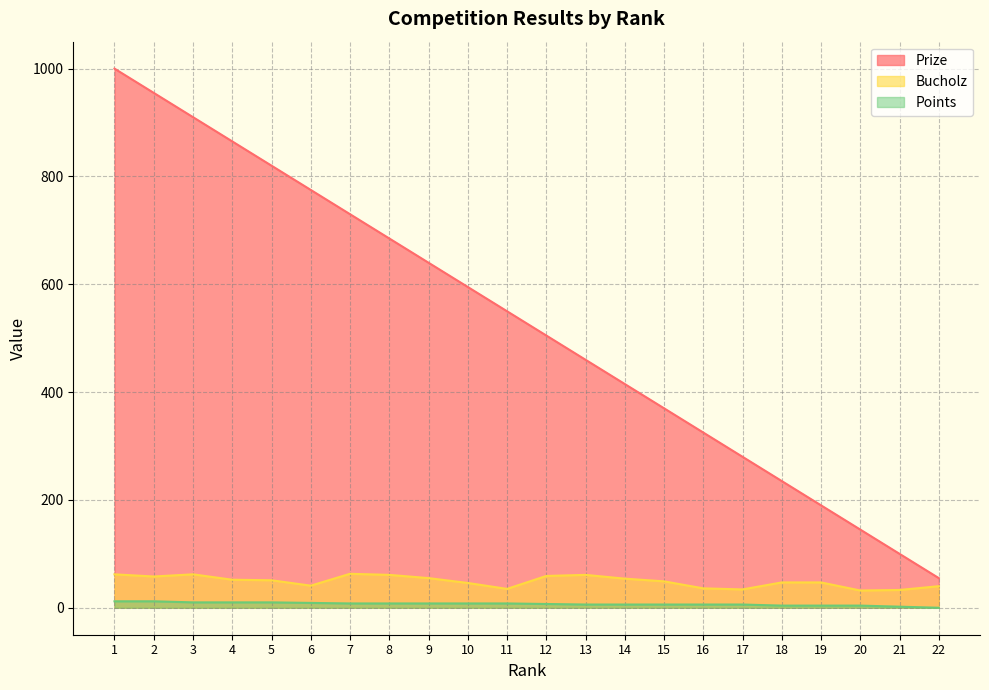

How many values in the Prize series are below 550?

11